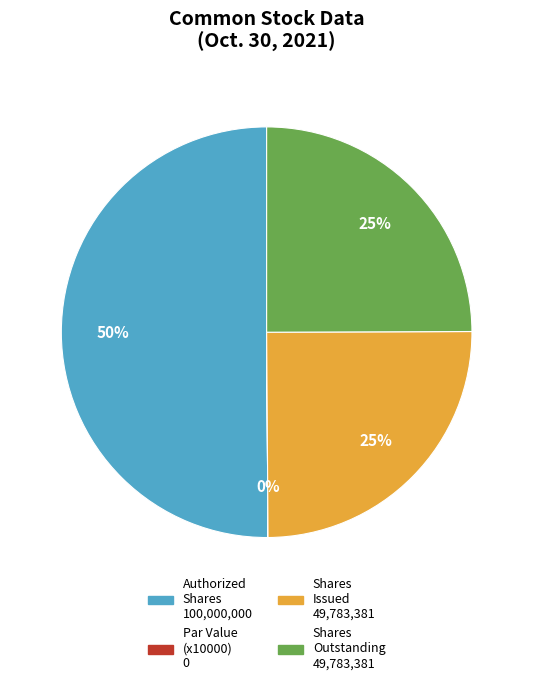

To the nearest percent, what is the average slice percentage?

25%